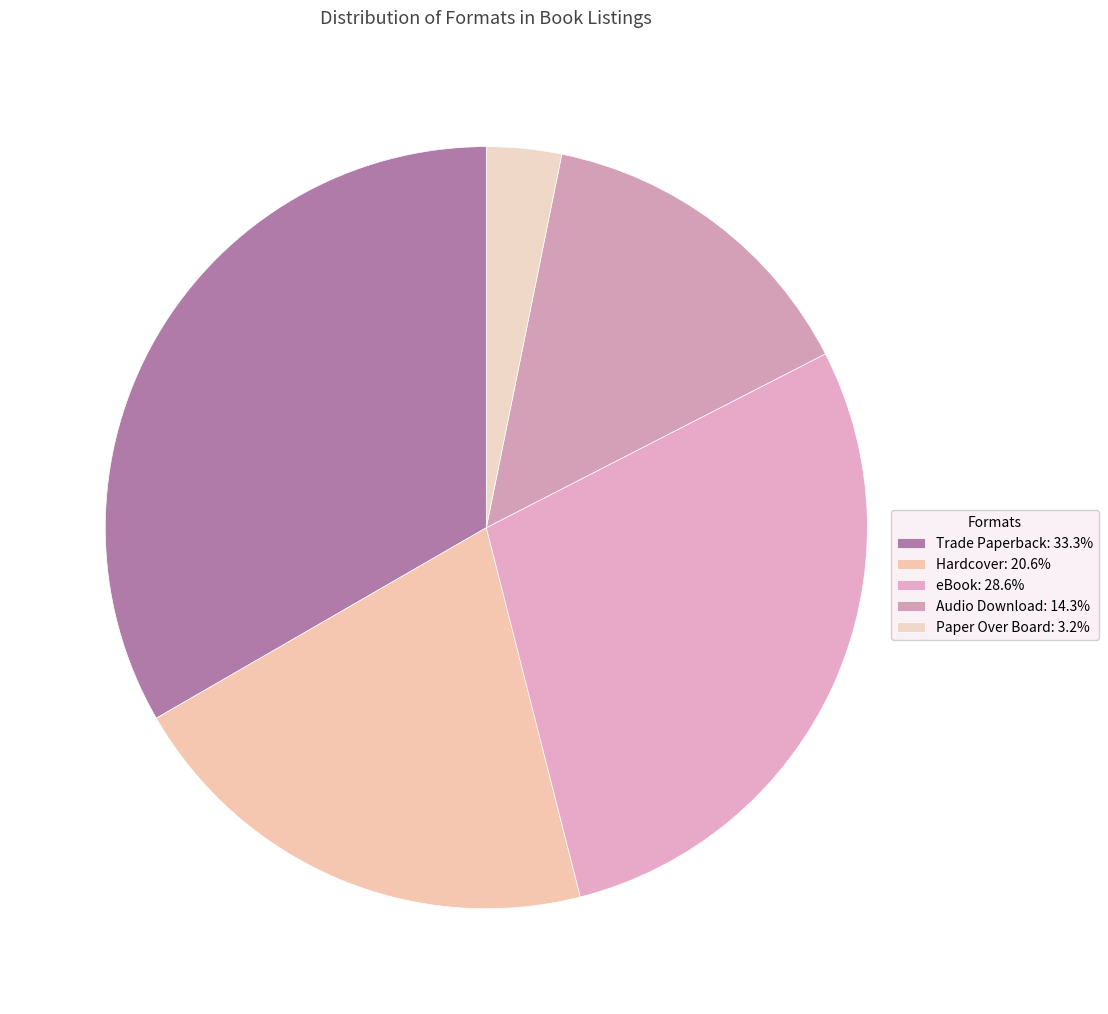

To the nearest percent, what percentage of the pie is Paper Over Board?

3%